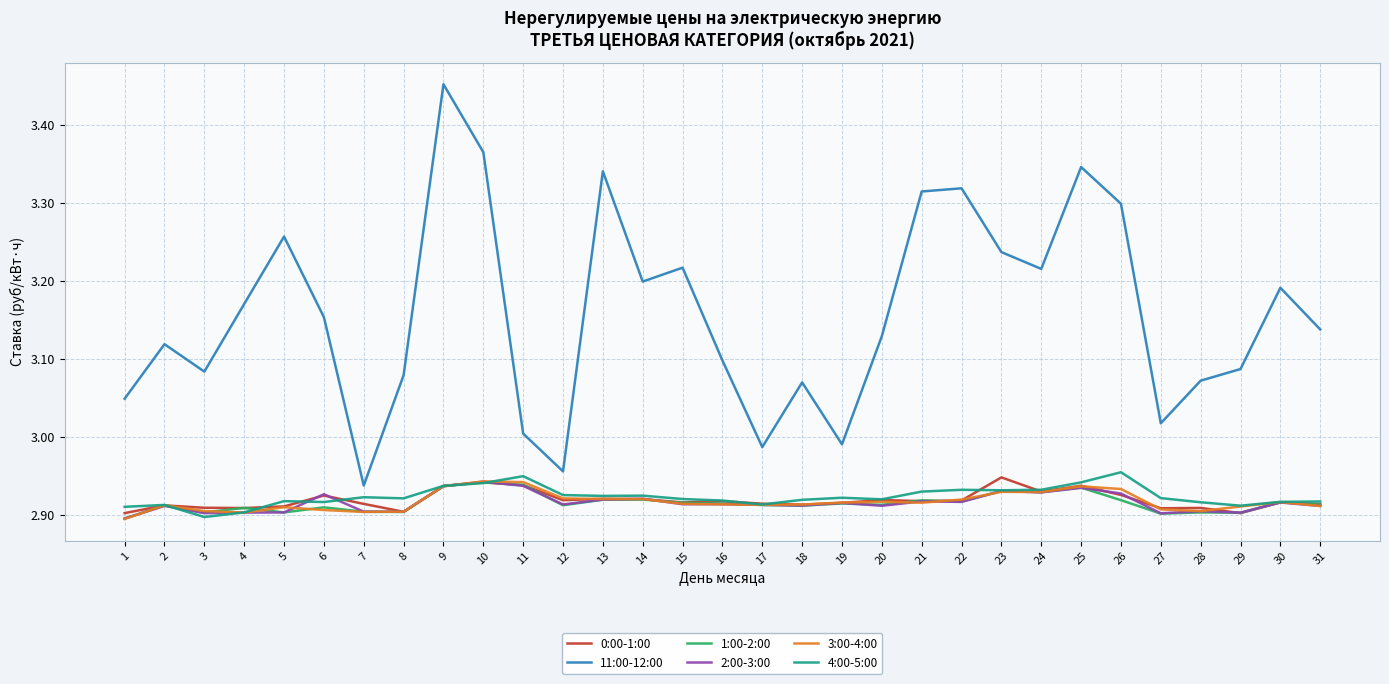

True or false: 4:00-5:00 has more than 1 interior local peaks.

True